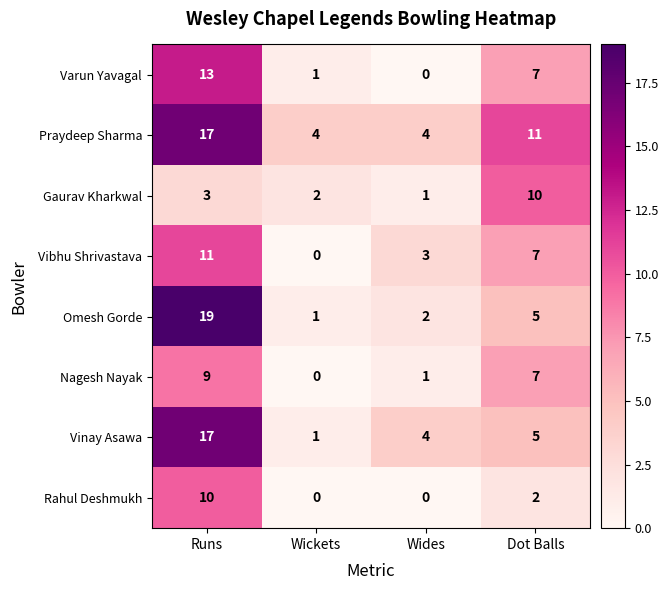

What is the maximum value shown in the chart?

19